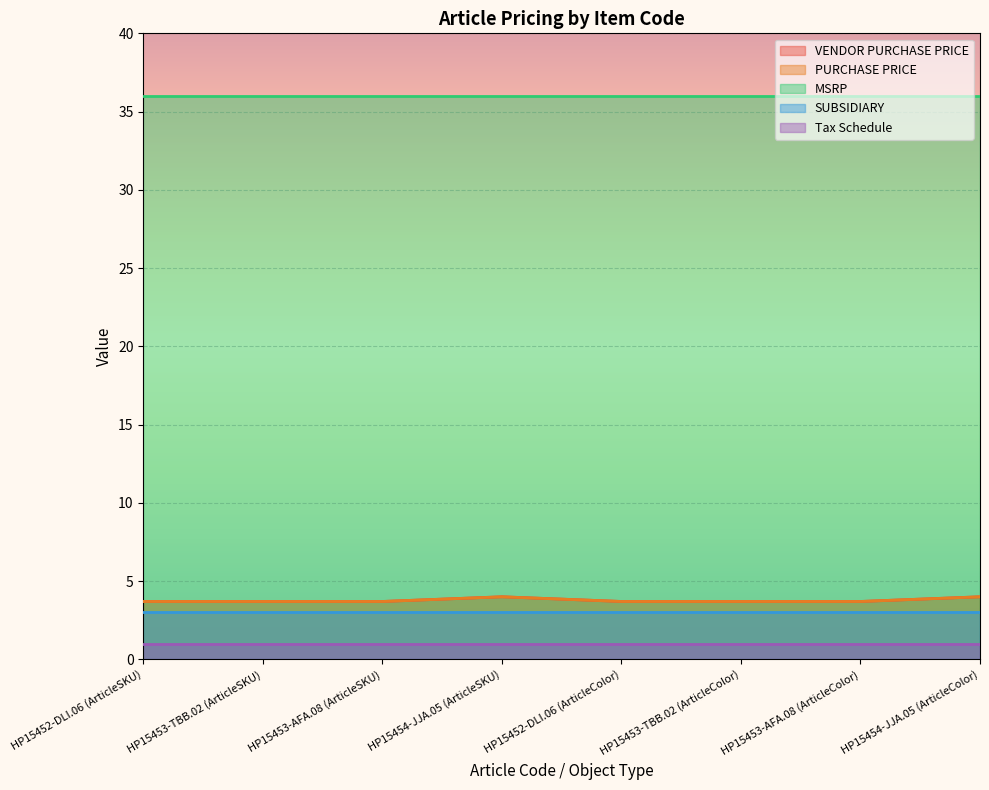

Reading right to left, list all the values displayed in this chart.

VENDOR PURCHASE PRICE: 4.0	3.7	3.7	3.7	4.0	3.7	3.7	3.7
PURCHASE PRICE: 4.0	3.7	3.7	3.7	4.0	3.7	3.7	3.7
MSRP: 36.0	36.0	36.0	36.0	36.0	36.0	36.0	36.0
SUBSIDIARY: 3.0	3.0	3.0	3.0	3.0	3.0	3.0	3.0
Tax Schedule: 1.0	1.0	1.0	1.0	1.0	1.0	1.0	1.0